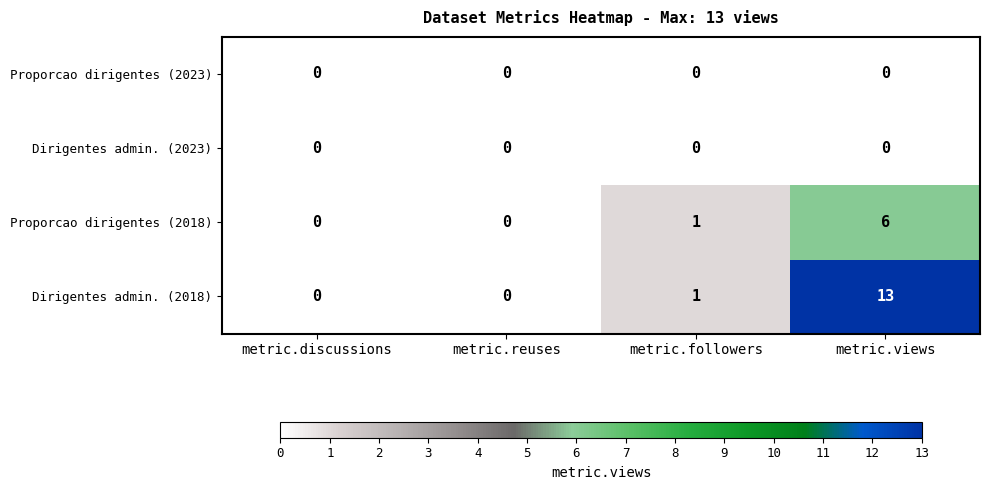

Which series has the largest total across all categories?

Dirigentes admin. (2018)